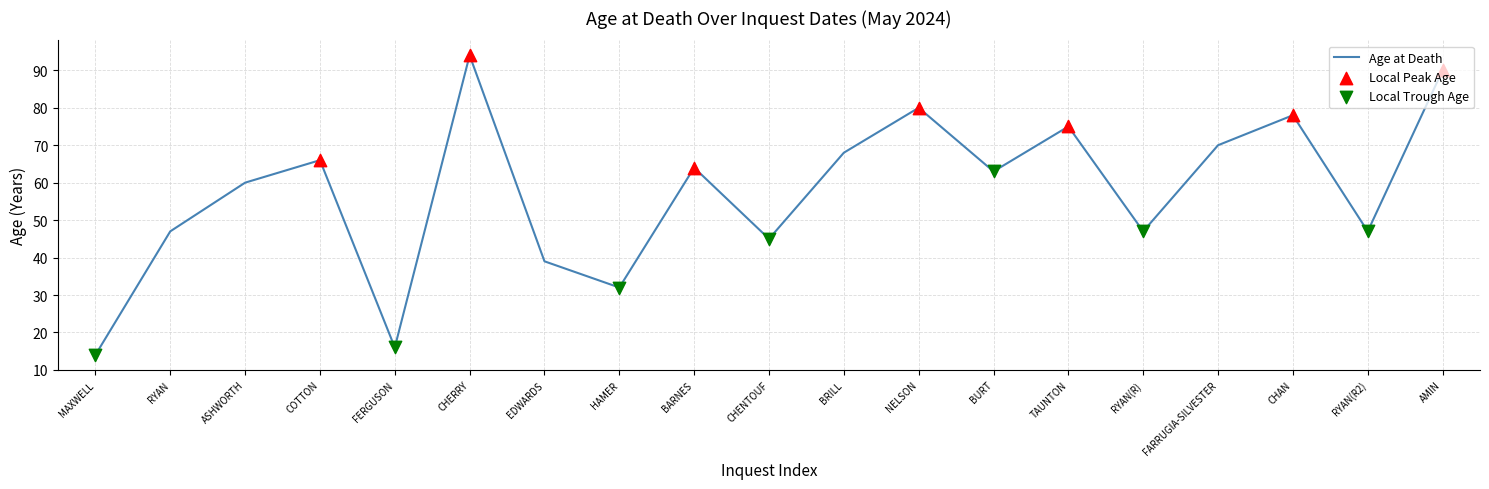

Approximately how many times larger is the value at HAMER compared to ASHWORTH?

0.5